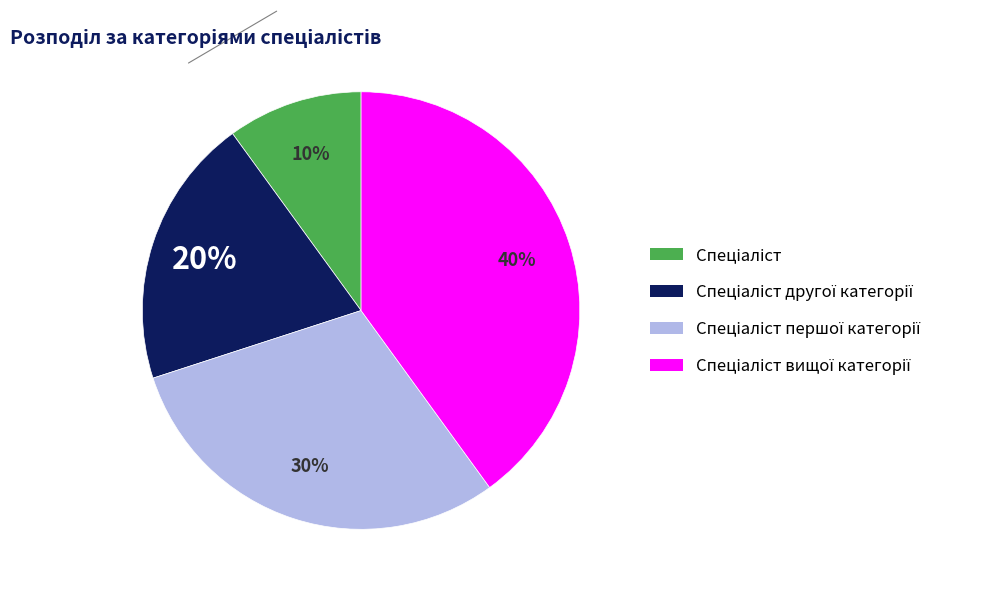

How many segments does this pie chart have?

4